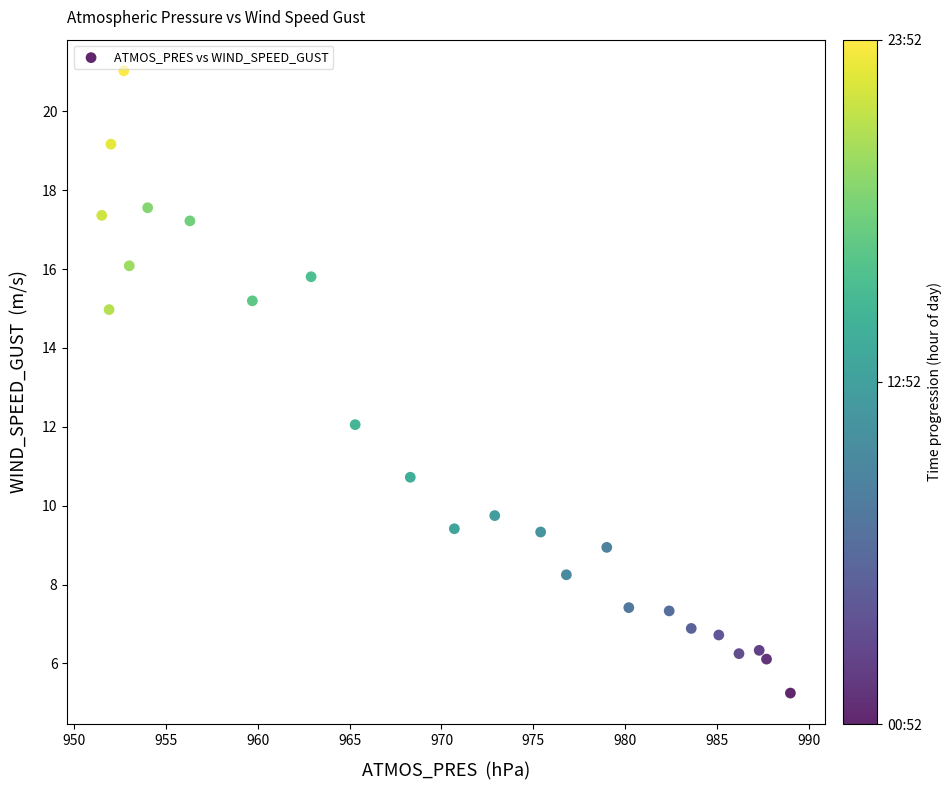

What Y value in the scatter plot is closest to 13?

12.1